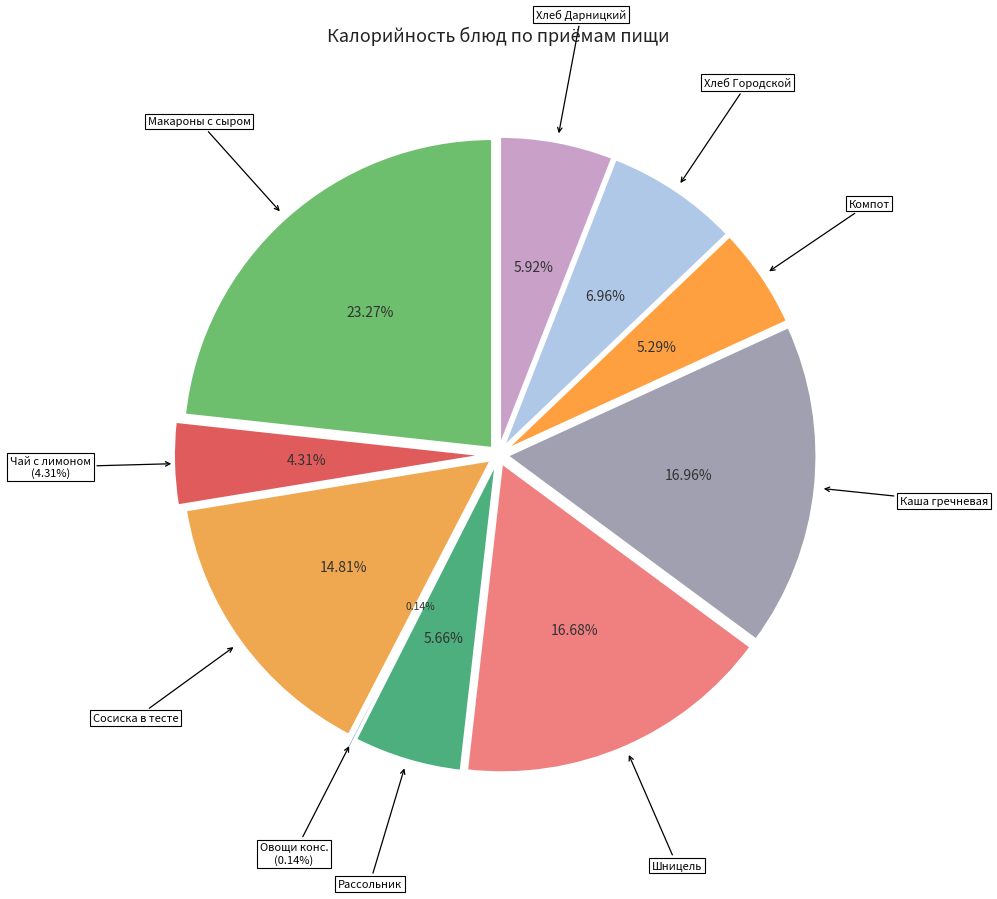

What percentage do Хлеб Городской and Компот из черной смородины together represent?

12.2%